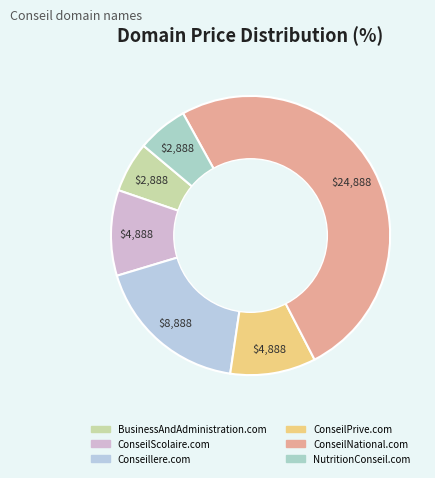

Which category has the smallest portion of the pie?

BusinessAndAdministration.com